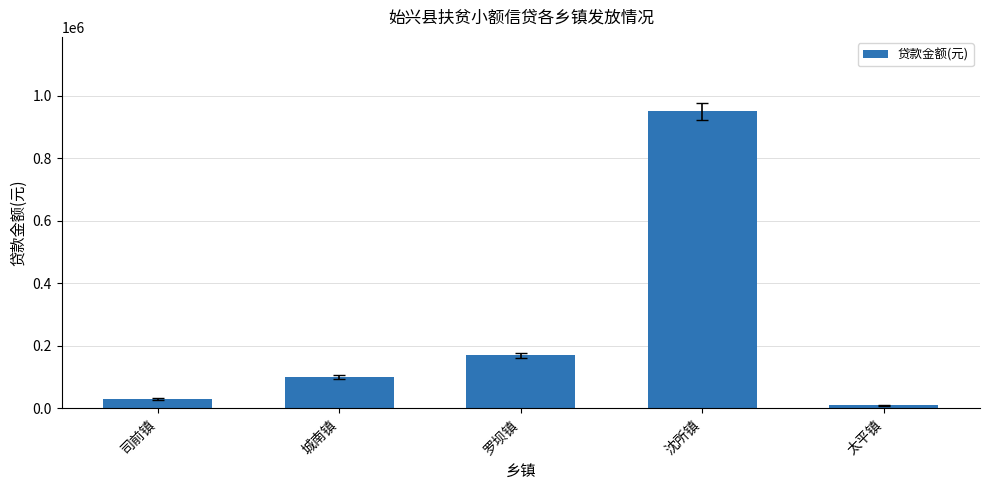

Reading left to right, extract all data points from this chart.

30000	100000	170000	950000	10000